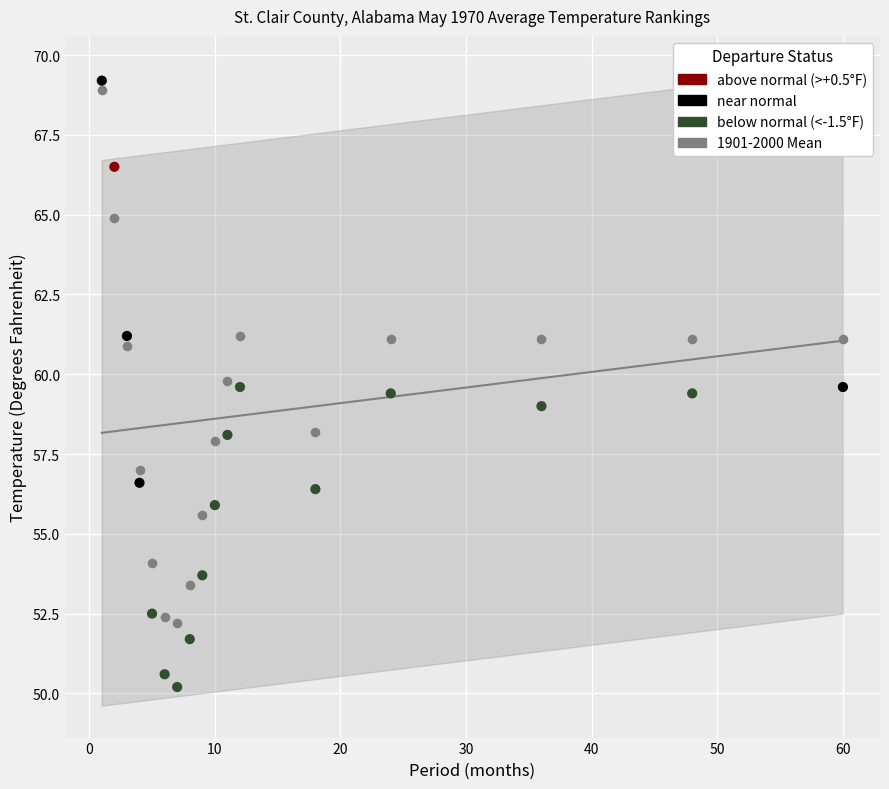

Across all data points, what is the range of X values (max minus min)?

59.0